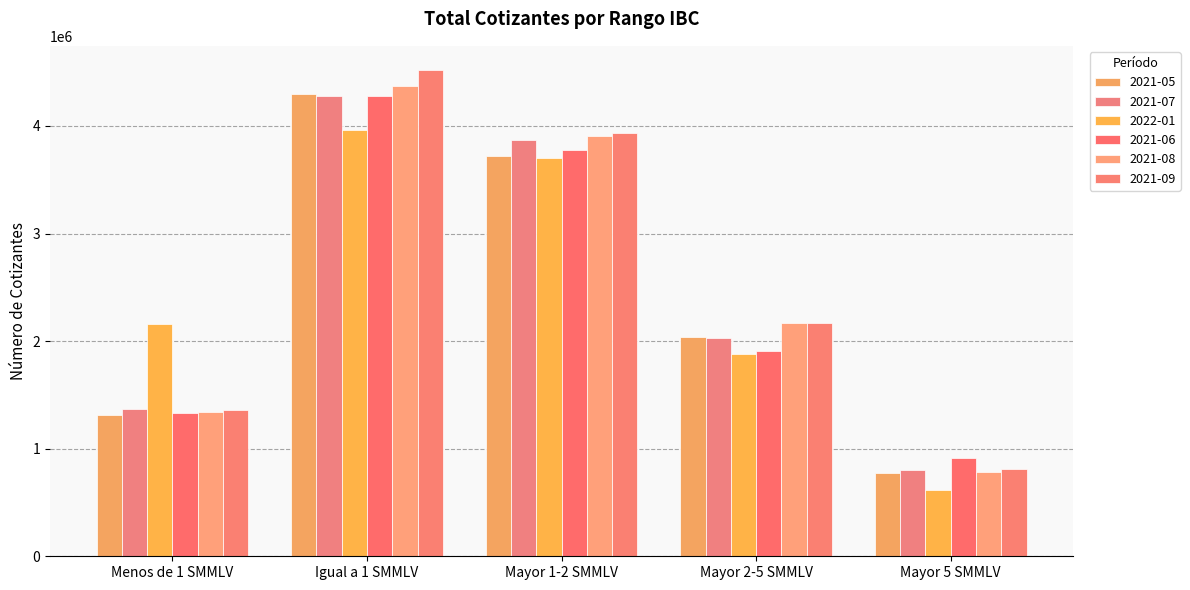

What are all the series names shown in the legend?

2021-05, 2021-07, 2022-01, 2021-06, 2021-08, 2021-09